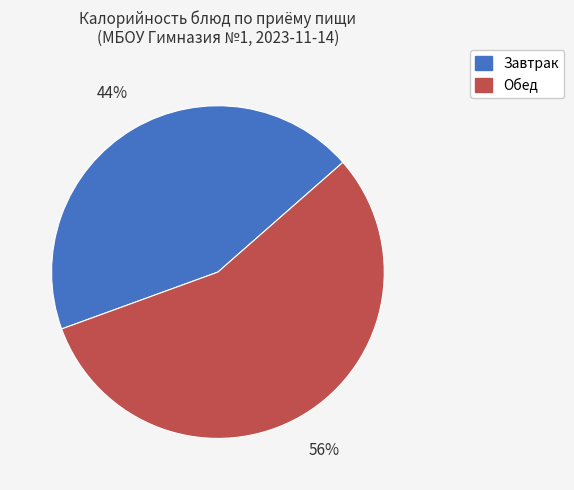

To the nearest percent, what is the average slice percentage?

50%